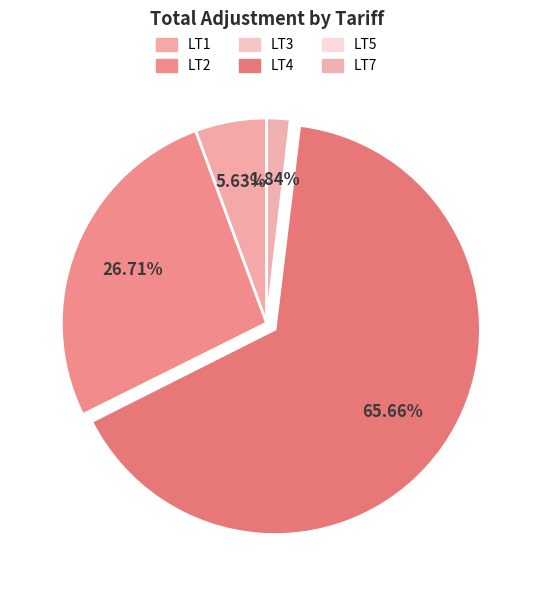

Which slice is the largest?

LT4